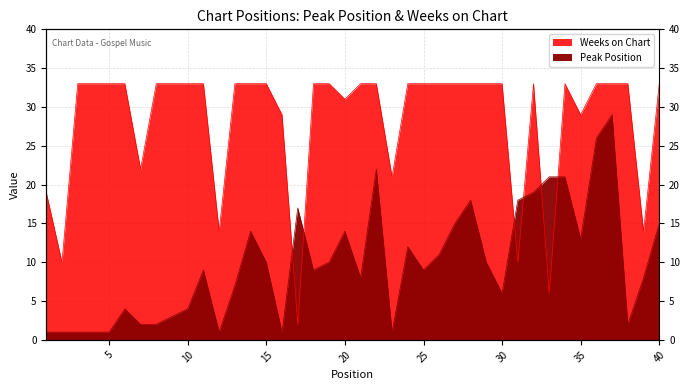

Where is the first local maximum for Peak Position?

6